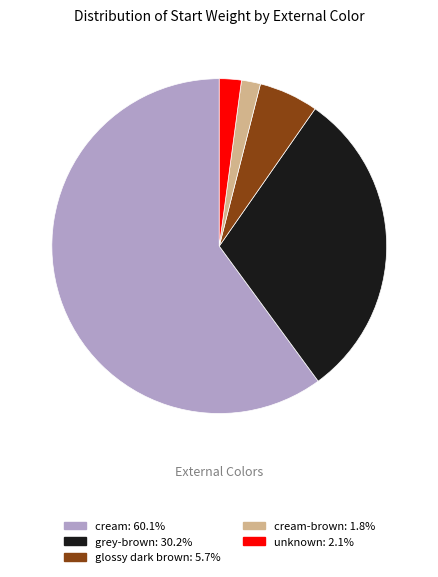

Is there a majority slice in this chart?

Yes